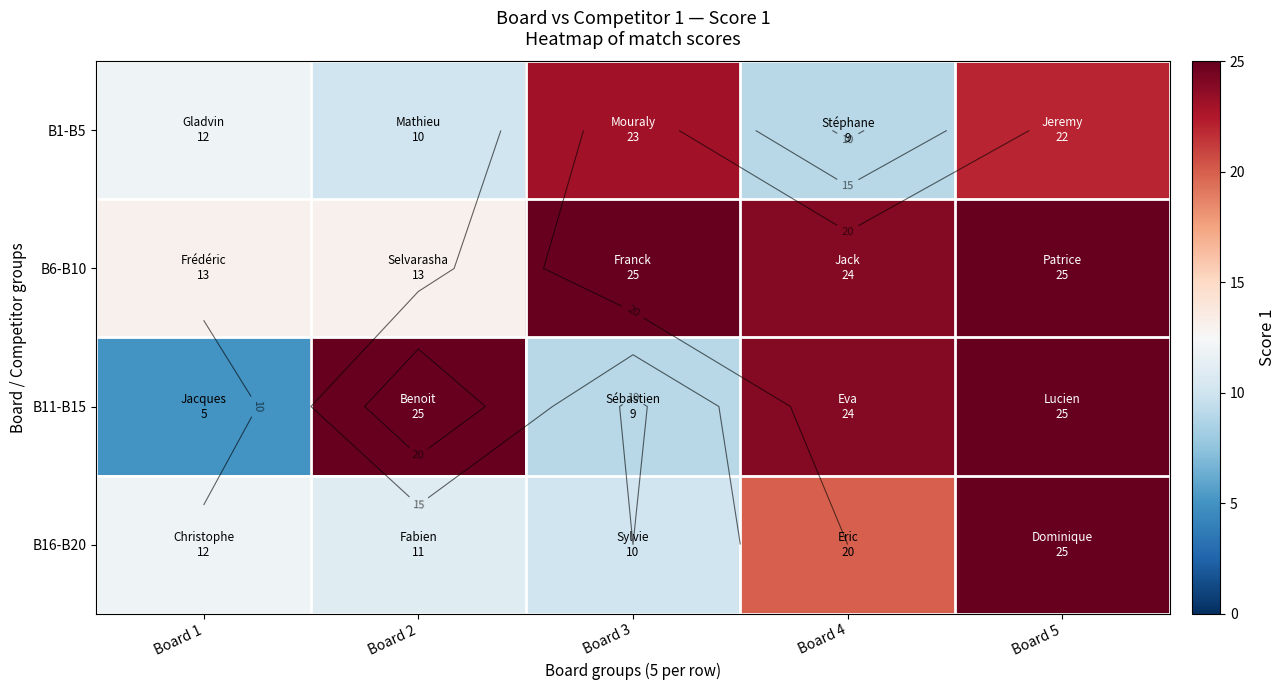

What is the sum of the B11-B15 values at Board 4 and Board 5?

49